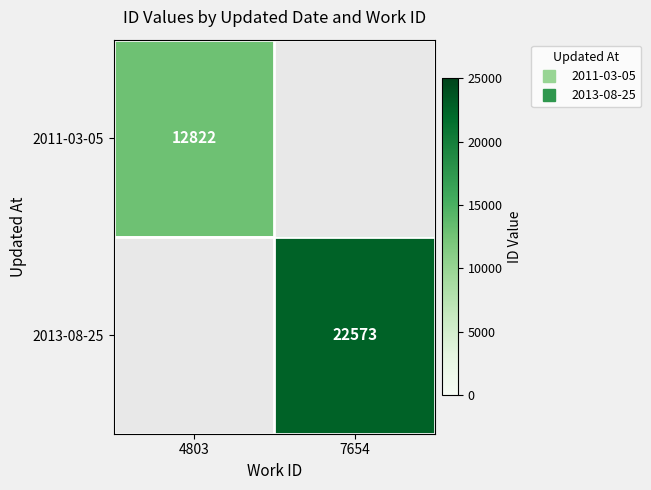

List the labels in order of 2013-08-25 value, smallest first.

4803, 7654